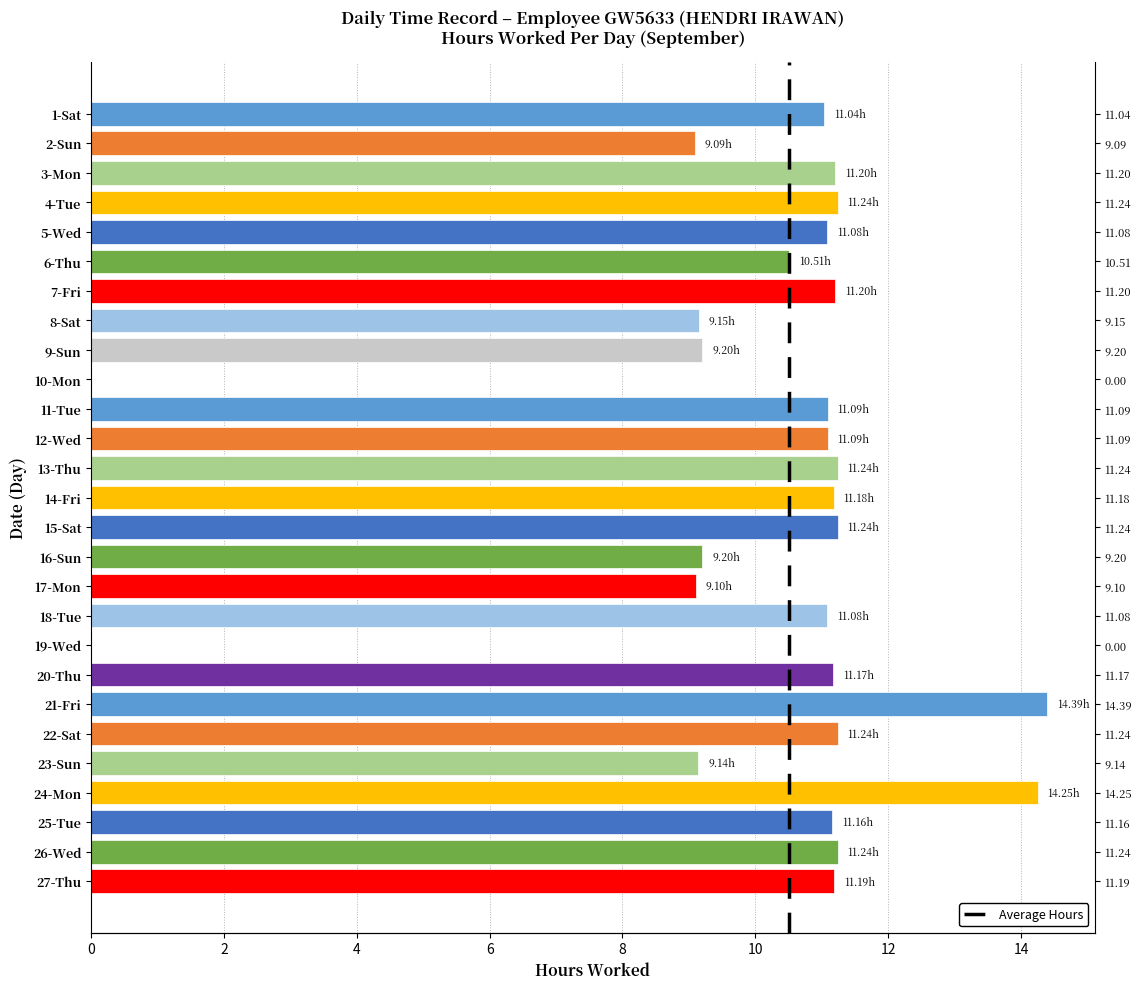

Does the chart contain any negative values?

No